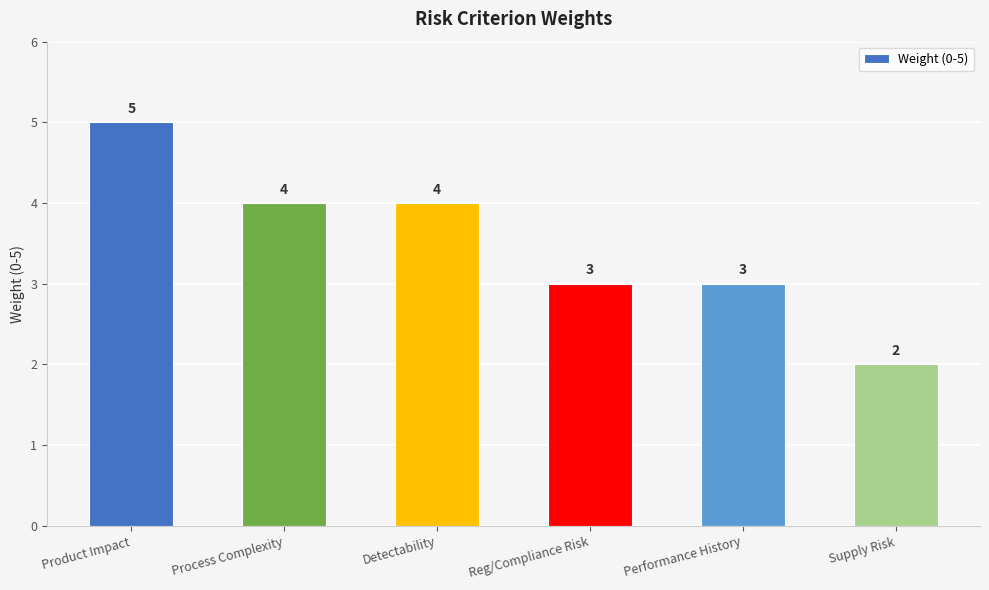

Approximately how many times larger is the value at Performance History compared to Supply Risk?

1.5